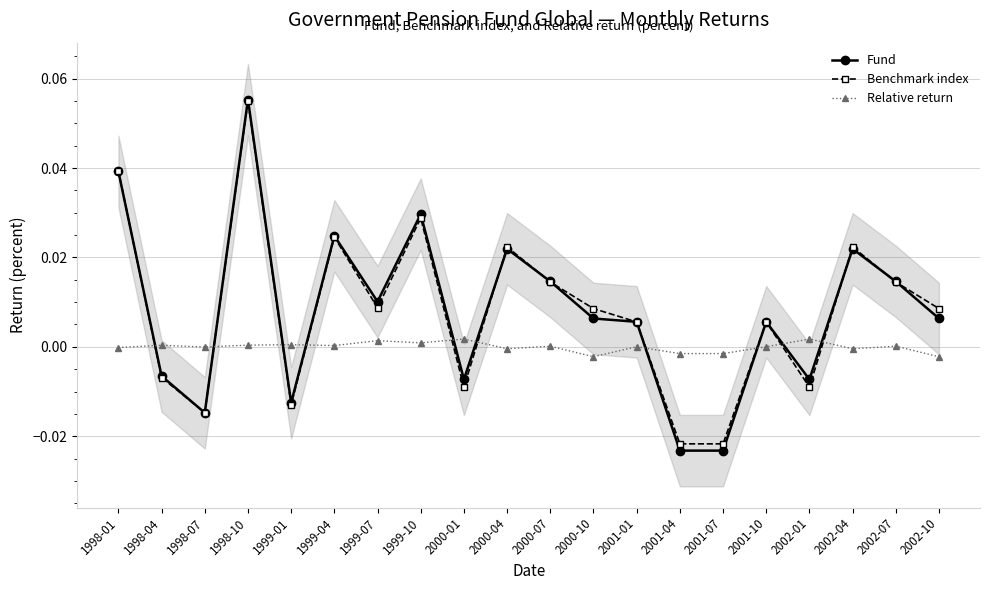

Reading right to left, what are all the values shown in this chart?

Fund: 2002-10=0.0	2002-07=0.0	2002-04=0.0	2002-01=-0.0	2001-10=0.0	2001-07=-0.0	2001-04=-0.0	2001-01=0.0	2000-10=0.0	2000-07=0.0	2000-04=0.0	2000-01=-0.0	1999-10=0.0	1999-07=0.0	1999-04=0.0	1999-01=-0.0	1998-10=0.1	1998-07=-0.0	1998-04=-0.0	1998-01=0.0
Benchmark index: 2002-10=0.0	2002-07=0.0	2002-04=0.0	2002-01=-0.0	2001-10=0.0	2001-07=-0.0	2001-04=-0.0	2001-01=0.0	2000-10=0.0	2000-07=0.0	2000-04=0.0	2000-01=-0.0	1999-10=0.0	1999-07=0.0	1999-04=0.0	1999-01=-0.0	1998-10=0.1	1998-07=-0.0	1998-04=-0.0	1998-01=0.0
Relative return: 2002-10=-0.0	2002-07=0.0	2002-04=-0.0	2002-01=0.0	2001-10=0.0	2001-07=-0.0	2001-04=-0.0	2001-01=0.0	2000-10=-0.0	2000-07=0.0	2000-04=-0.0	2000-01=0.0	1999-10=0.0	1999-07=0.0	1999-04=0.0	1999-01=0.0	1998-10=0.0	1998-07=-0.0	1998-04=0.0	1998-01=-0.0